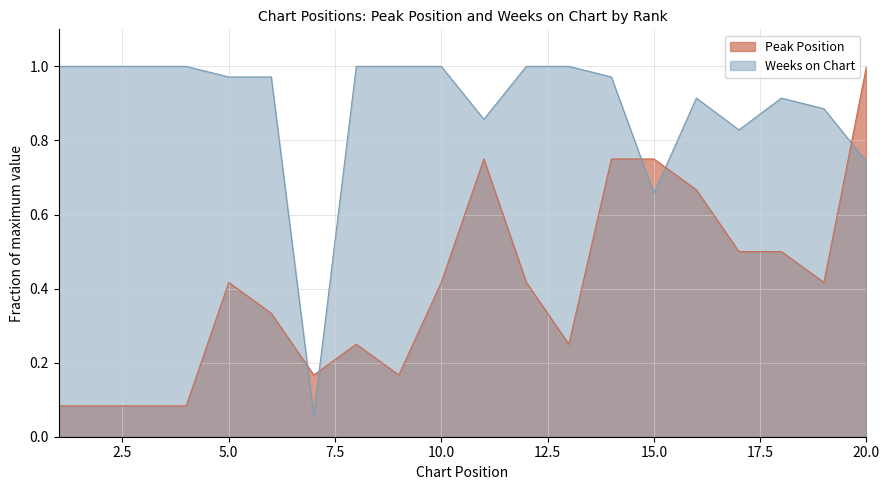

Which series has the largest range (max minus min)?

Weeks on Chart